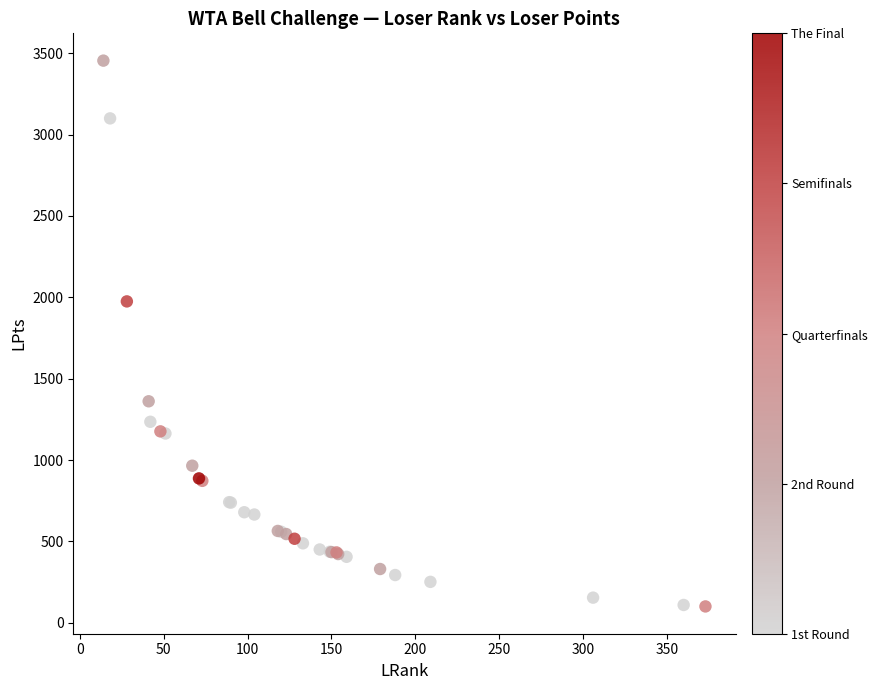

What Y value in the scatter plot is closest to 1777?

1975